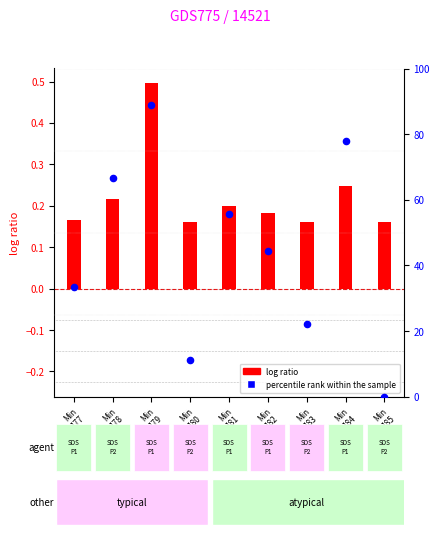

What is the change in value from Min
178 to Min
182?

-22.2